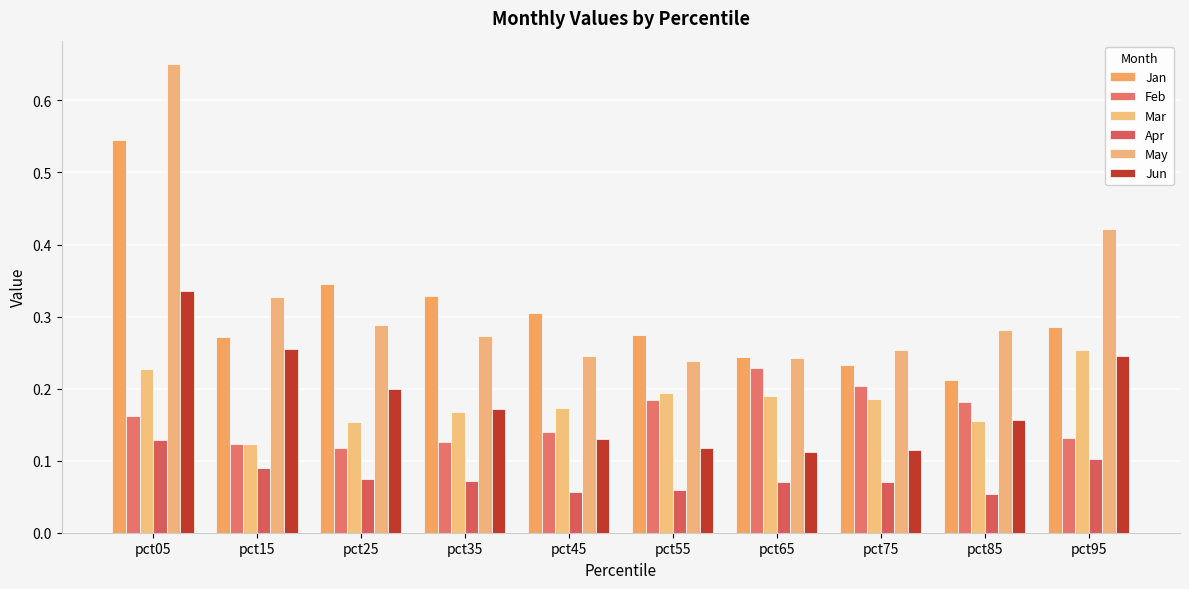

Where is Feb nearest to the value 0?

pct25